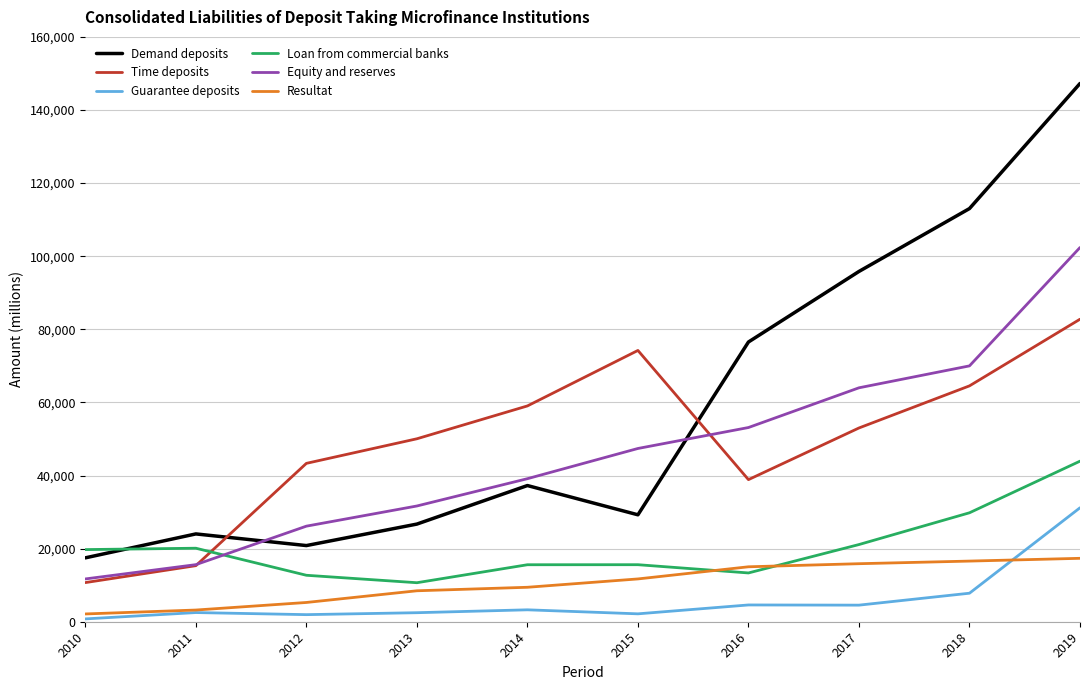

What is the highest value of the Resultat series?

17349.5